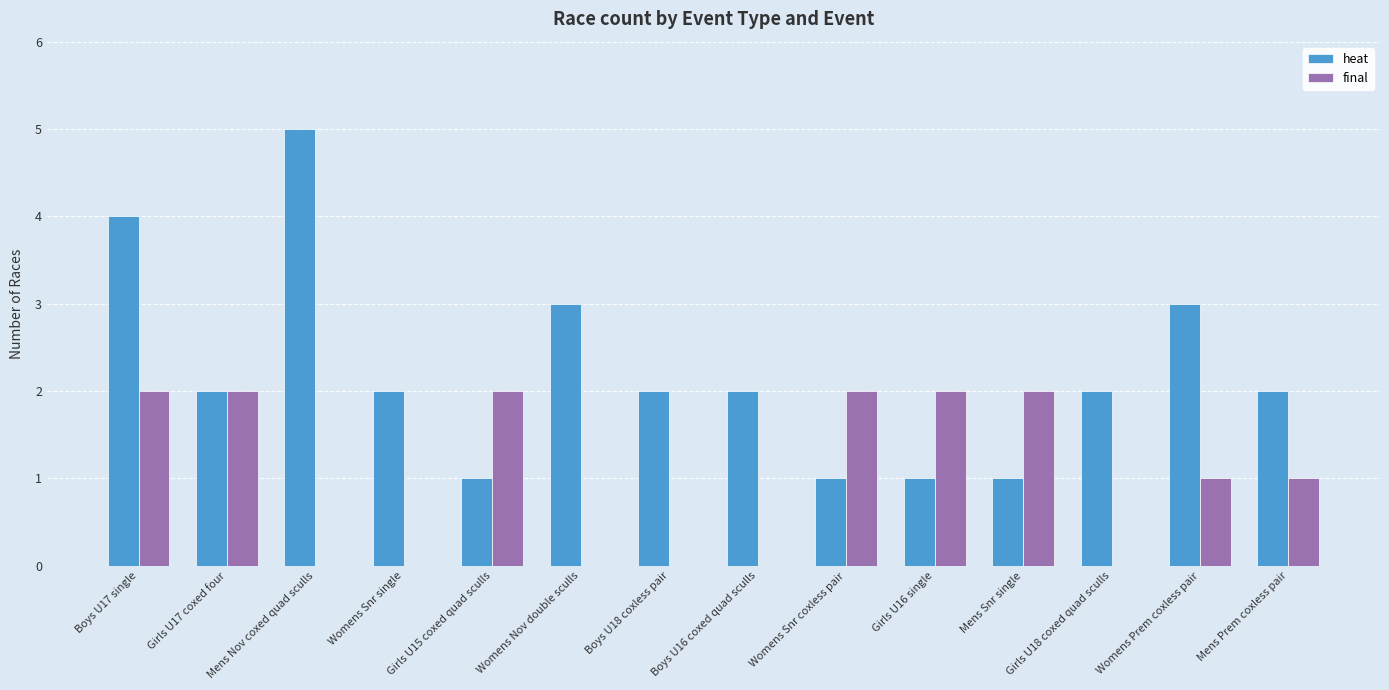

What is the highest value of the heat series?

5